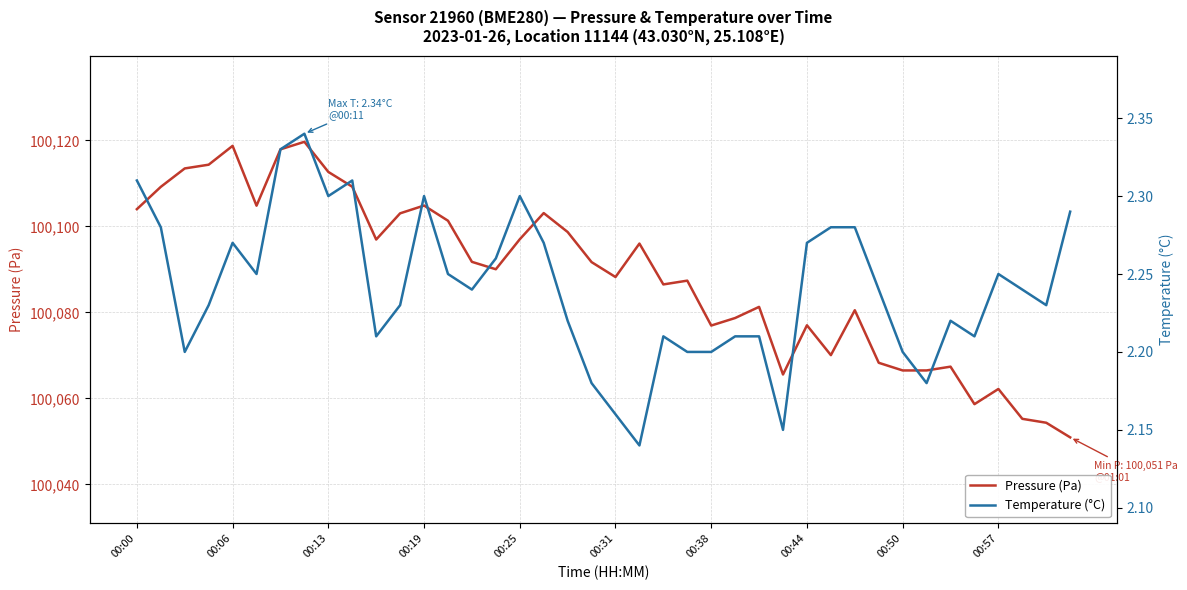

True or false: Pressure (Pa) has more than 2 points higher than both neighbors.

True